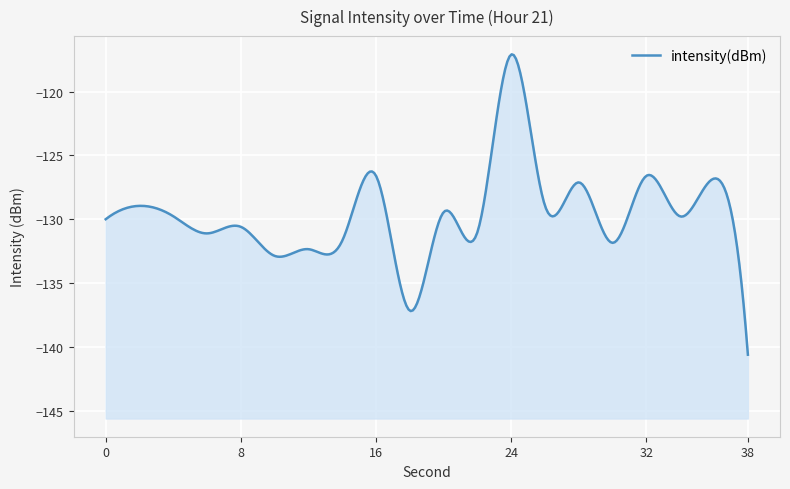

What is the minimum value shown in the chart?

-140.6